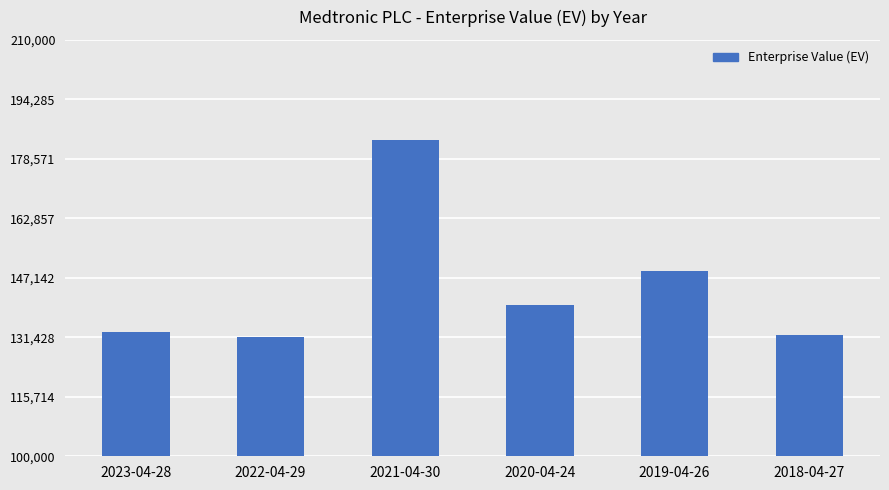

Reading left to right, transcribe all the data shown in this chart.

132878	131529	183640	139945	148881	131974